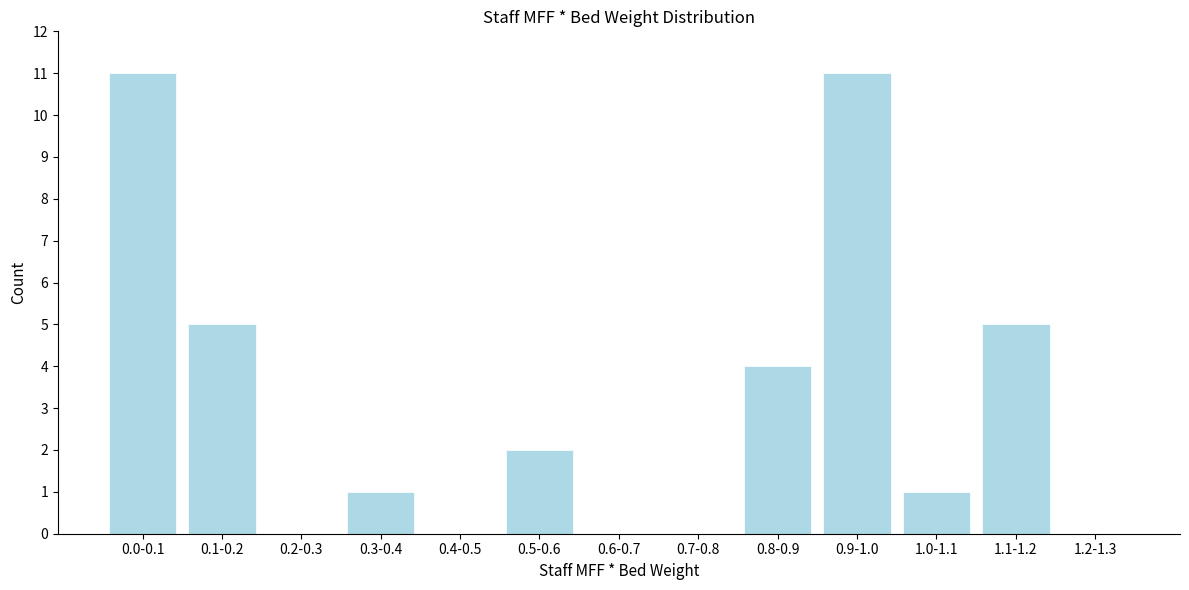

Reading left to right, what are all the values shown in this chart?

0.0-0.1=11	0.1-0.2=5	0.2-0.3=0	0.3-0.4=1	0.4-0.5=0	0.5-0.6=2	0.6-0.7=0	0.7-0.8=0	0.8-0.9=4	0.9-1.0=11	1.0-1.1=1	1.1-1.2=5	1.2-1.3=0